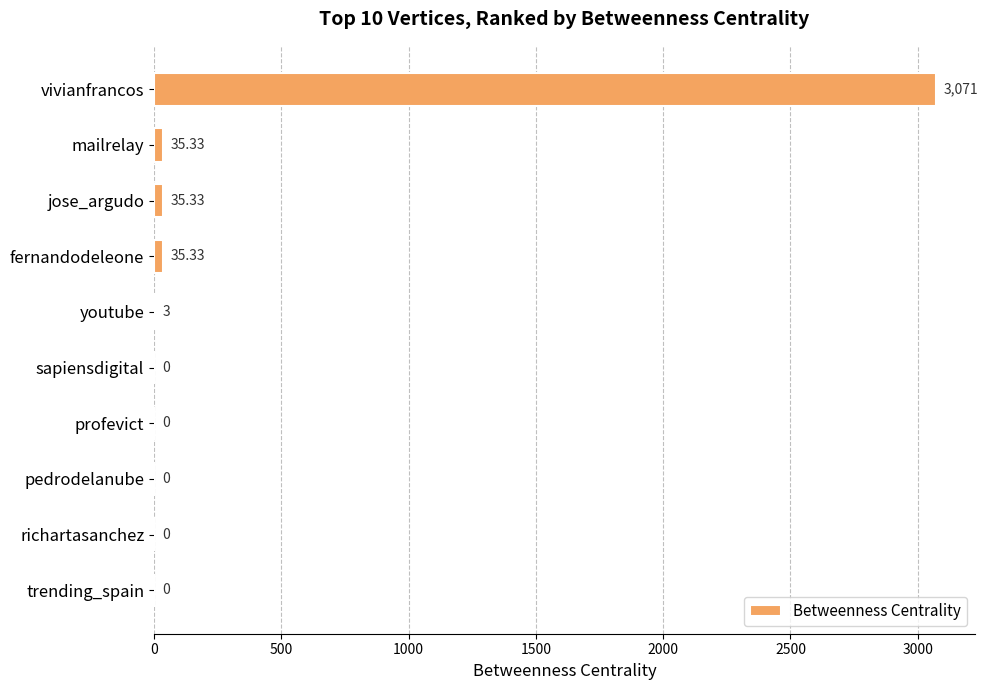

What is the ratio of the value at jose_argudo to the value at mailrelay?

1.0